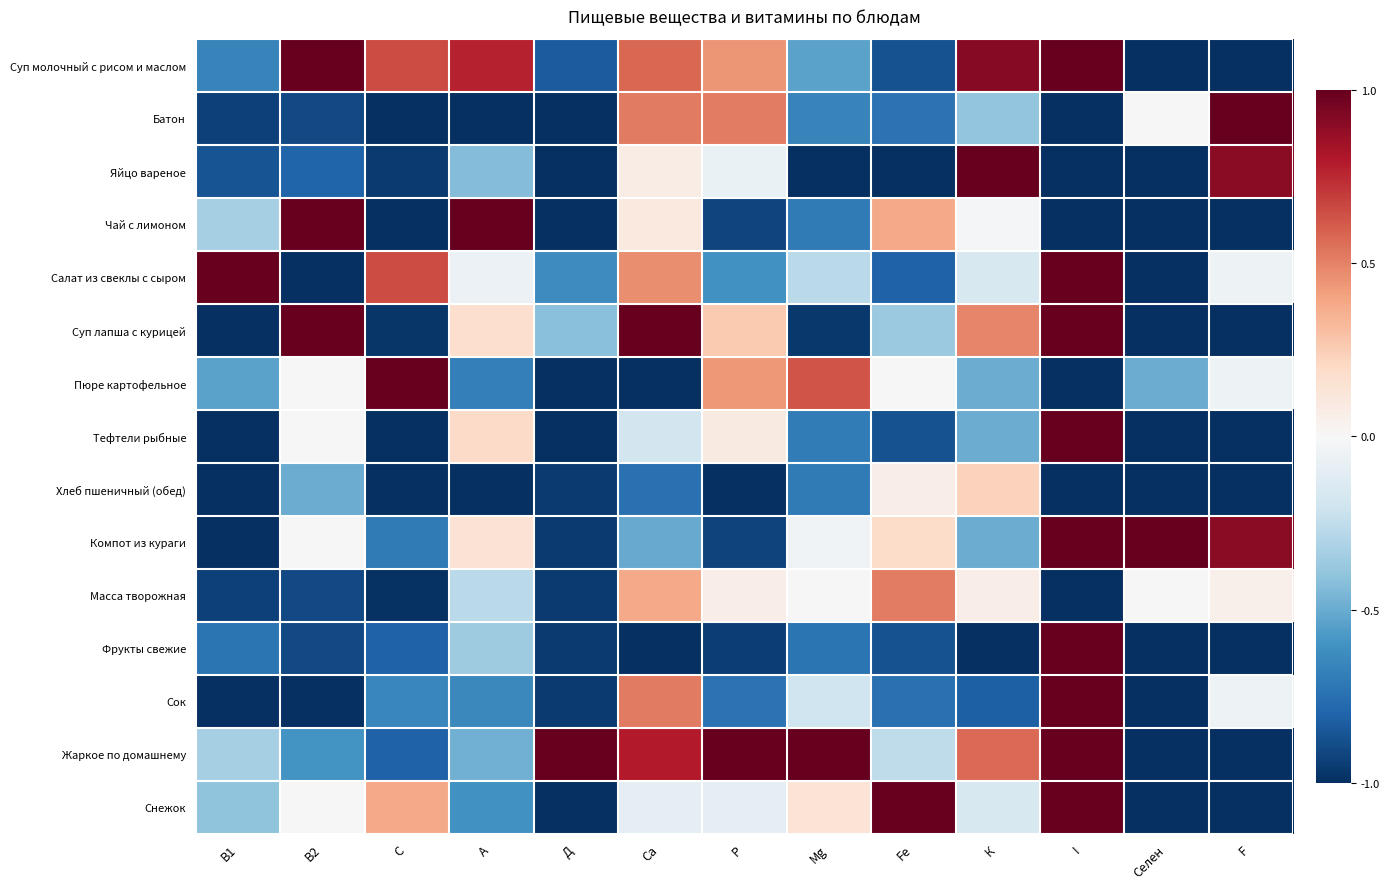

Reading right to left, what are all the values shown in this chart?

Суп молочный с рисом и маслом: F=-1.0	Селен=-1.0	I=1.0	К=0.9	Fe=-0.9	Mg=-0.5	P=0.4	Ca=0.6	Д=-0.8	A=0.8	C=0.7	В2=1.0	B1=-0.7
Батон: F=1.0	Селен=0.0	I=-1.0	К=-0.4	Fe=-0.7	Mg=-0.7	P=0.5	Ca=0.5	Д=-1.0	A=-1.0	C=-1.0	В2=-0.9	B1=-0.9
Яйцо вареное: F=0.9	Селен=-1.0	I=-1.0	К=1.0	Fe=-1.0	Mg=-1.0	P=-0.1	Ca=0.1	Д=-1.0	A=-0.4	C=-1.0	В2=-0.8	B1=-0.9
Чай с лимоном: F=-1.0	Селен=-1.0	I=-1.0	К=-0.0	Fe=0.4	Mg=-0.7	P=-0.9	Ca=0.1	Д=-1.0	A=1.0	C=-1.0	В2=1.0	B1=-0.3
Салат из свеклы с сыром: F=-0.0	Селен=-1.0	I=1.0	К=-0.2	Fe=-0.8	Mg=-0.3	P=-0.6	Ca=0.5	Д=-0.6	A=-0.1	C=0.7	В2=-1.0	B1=1.0
Суп лапша с курицей: F=-1.0	Селен=-1.0	I=1.0	К=0.5	Fe=-0.4	Mg=-1.0	P=0.3	Ca=1.0	Д=-0.4	A=0.2	C=-1.0	В2=1.0	B1=-1.0
Пюре картофельное: F=-0.0	Селен=-0.5	I=-1.0	К=-0.5	Fe=0.0	Mg=0.6	P=0.4	Ca=-1.0	Д=-1.0	A=-0.7	C=1.0	В2=0.0	B1=-0.5
Тефтели рыбные: F=-1.0	Селен=-1.0	I=1.0	К=-0.5	Fe=-0.9	Mg=-0.7	P=0.1	Ca=-0.2	Д=-1.0	A=0.2	C=-1.0	В2=0.0	B1=-1.0
Хлеб пшеничный (обед): F=-1.0	Селен=-1.0	I=-1.0	К=0.2	Fe=0.1	Mg=-0.7	P=-1.0	Ca=-0.7	Д=-1.0	A=-1.0	C=-1.0	В2=-0.5	B1=-1.0
Компот из кураги: F=0.9	Селен=1.0	I=1.0	К=-0.5	Fe=0.2	Mg=-0.0	P=-0.9	Ca=-0.5	Д=-1.0	A=0.1	C=-0.7	В2=0.0	B1=-1.0
Масса творожная: F=0.0	Селен=0.0	I=-1.0	К=0.1	Fe=0.5	Mg=0.0	P=0.1	Ca=0.4	Д=-1.0	A=-0.3	C=-1.0	В2=-0.9	B1=-0.9
Фрукты свежие: F=-1.0	Селен=-1.0	I=1.0	К=-1.0	Fe=-0.9	Mg=-0.7	P=-0.9	Ca=-1.0	Д=-1.0	A=-0.4	C=-0.8	В2=-0.9	B1=-0.7
Сок: F=-0.0	Селен=-1.0	I=1.0	К=-0.8	Fe=-0.8	Mg=-0.2	P=-0.7	Ca=0.5	Д=-1.0	A=-0.6	C=-0.7	В2=-1.0	B1=-1.0
Жаркое по домашнему: F=-1.0	Селен=-1.0	I=1.0	К=0.6	Fe=-0.3	Mg=1.0	P=1.0	Ca=0.8	Д=1.0	A=-0.5	C=-0.8	В2=-0.6	B1=-0.3
Снежок: F=-1.0	Селен=-1.0	I=1.0	К=-0.2	Fe=1.0	Mg=0.1	P=-0.1	Ca=-0.1	Д=-1.0	A=-0.6	C=0.4	В2=0.0	B1=-0.4